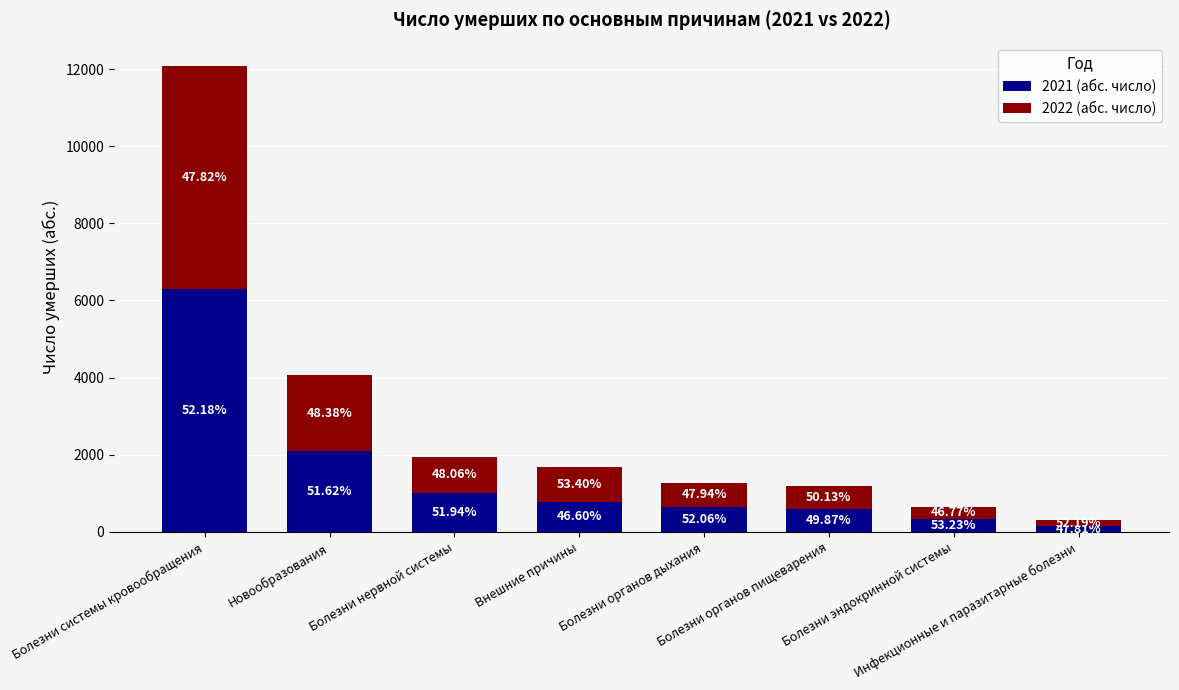

What are all the series names shown in the legend?

2021 (абс. число), 2022 (абс. число)